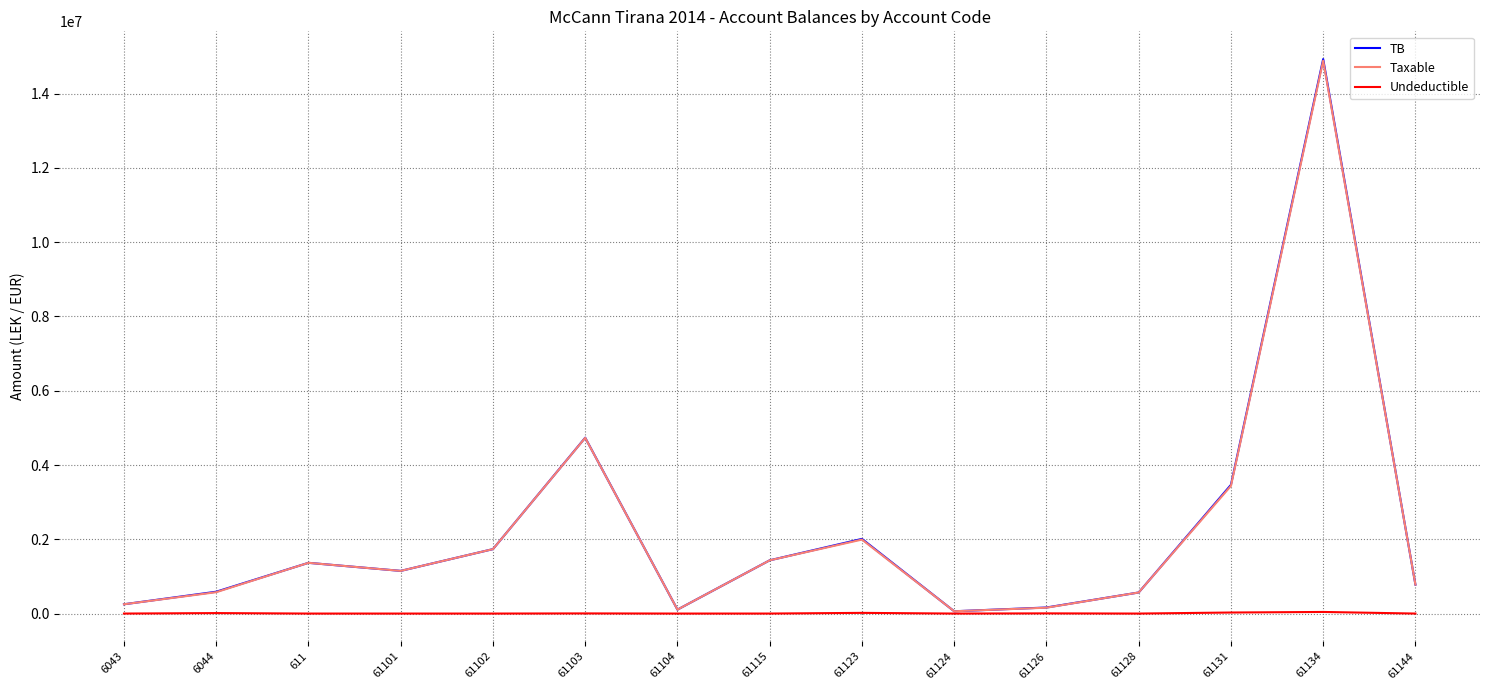

What are all the series names shown in the legend?

TB, Taxable, Undeductible